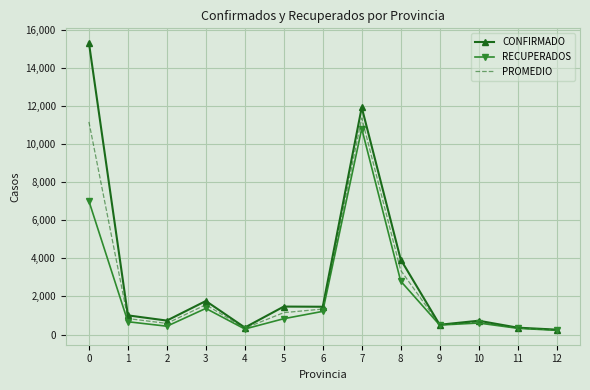

What is the total value across all series at 6?

4015.5